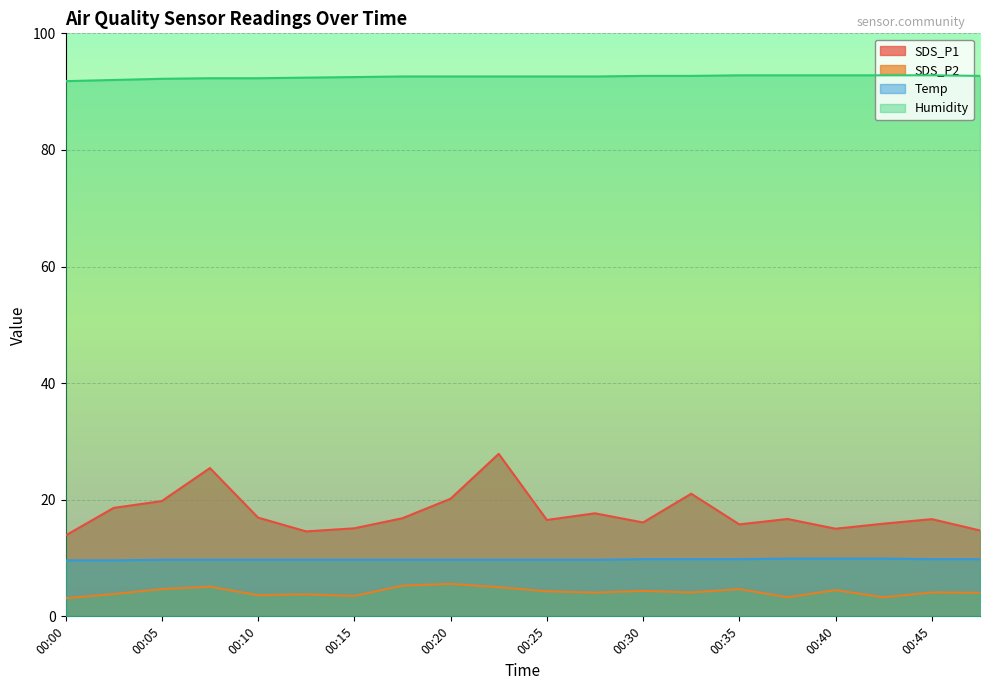

List the series in order of their peak value, highest first.

Humidity, SDS_P1, Temp, SDS_P2